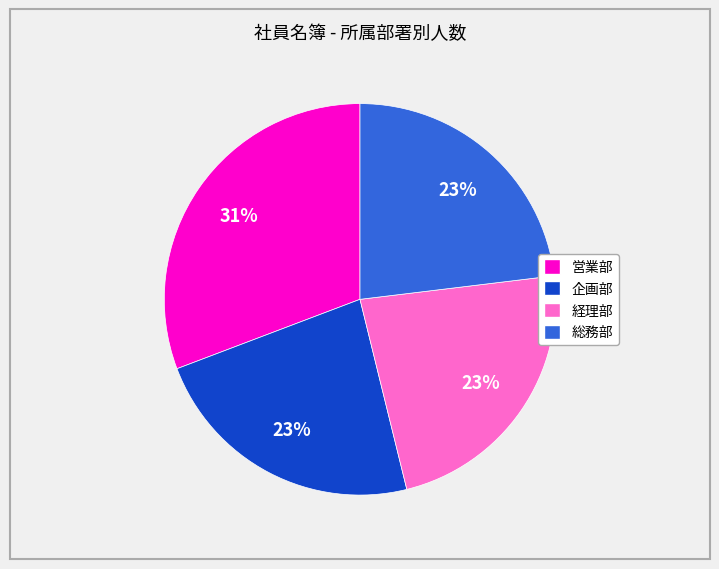

To the nearest percent, what portion does 総務部 represent?

23%